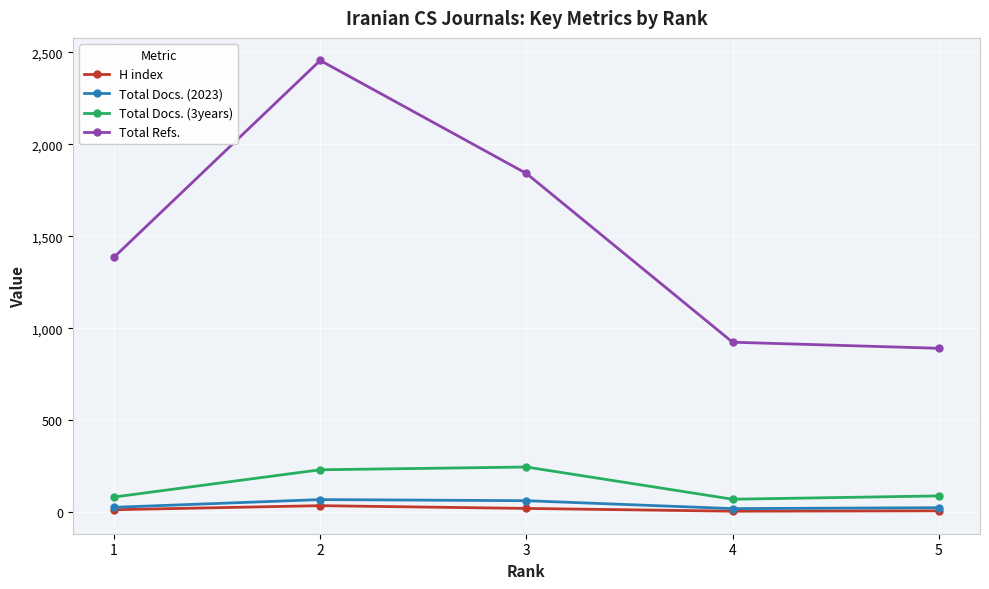

What is the approximate value of Total Docs. (3years) at 5, to the nearest 50?

100